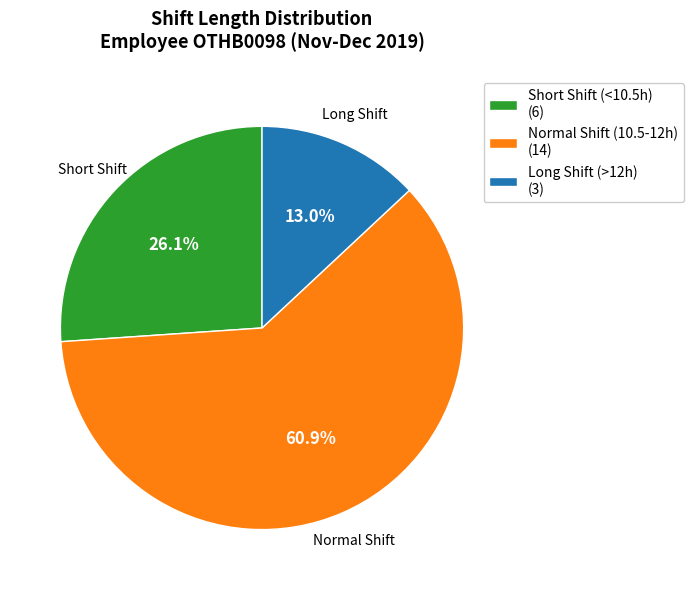

Which slice is the largest?

Normal Shift (10.5-12h) (14)